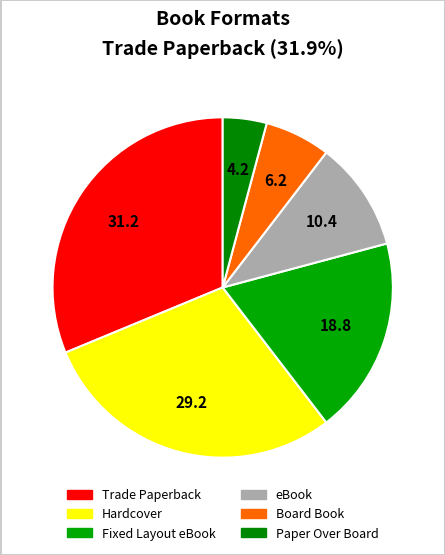

How many slices are in this pie chart?

6